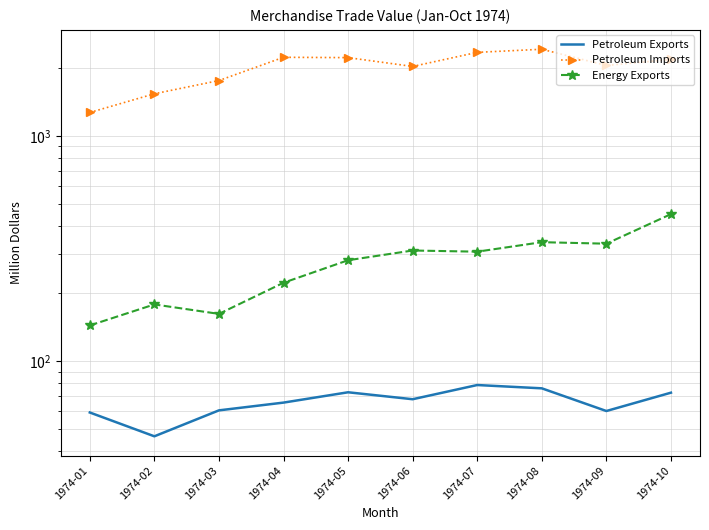

What is the sum of all Petroleum Exports values?

659.0